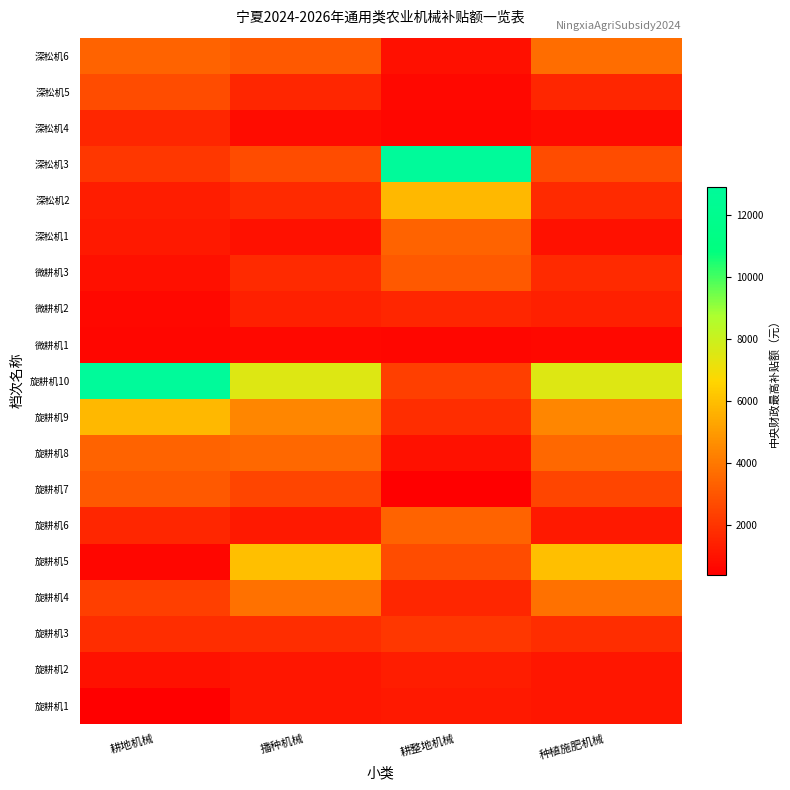

What is the difference between the highest and lowest values at 播种机械?

6840